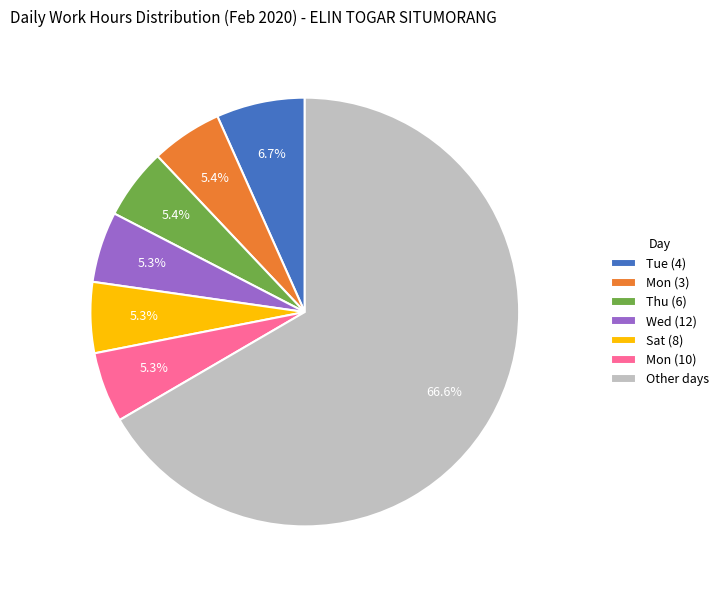

How many segments does this pie chart have?

7